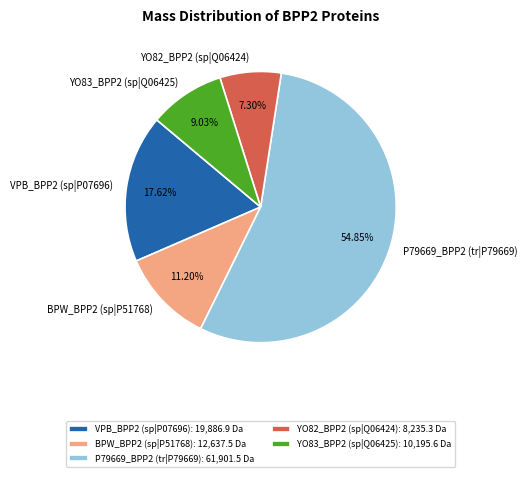

Approximately how many times larger is the value at VPB_BPP2 (sp|P07696) compared to YO83_BPP2 (sp|Q06425)?

2.0